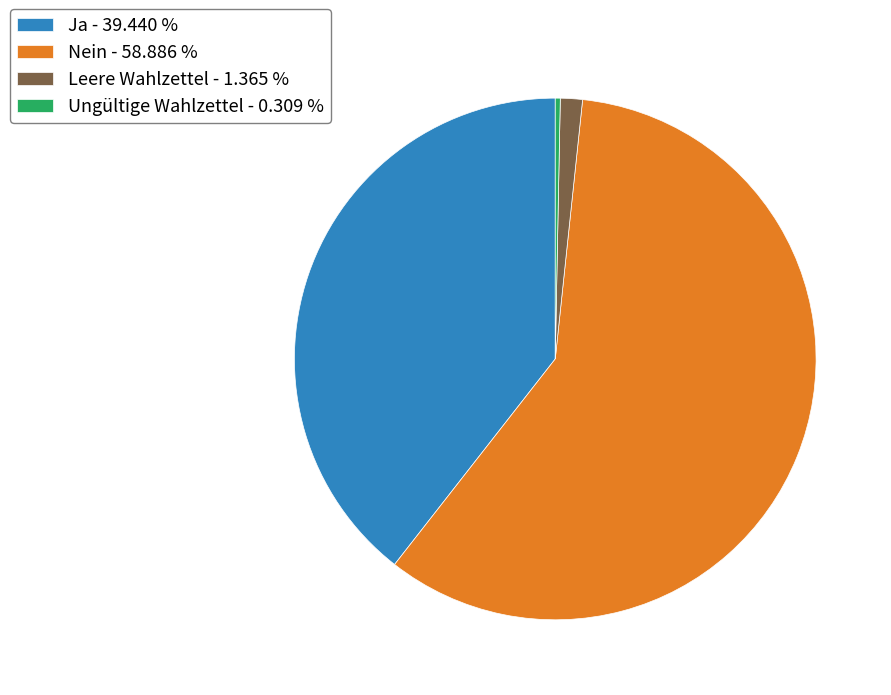

Combined, do Ungültige Wahlzettel - 0.309 % and Nein - 58.886 % account for over 50%?

Yes